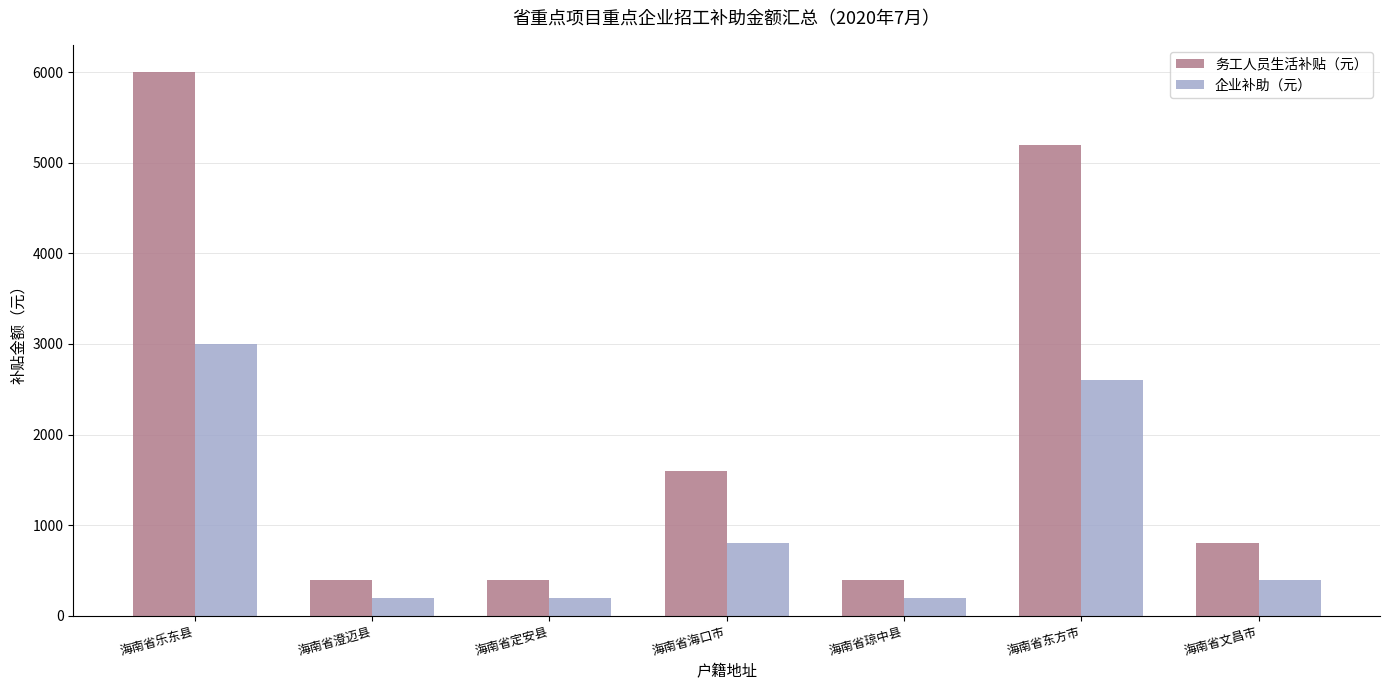

What is the label of the 2nd bar from the right?

海南省东方市